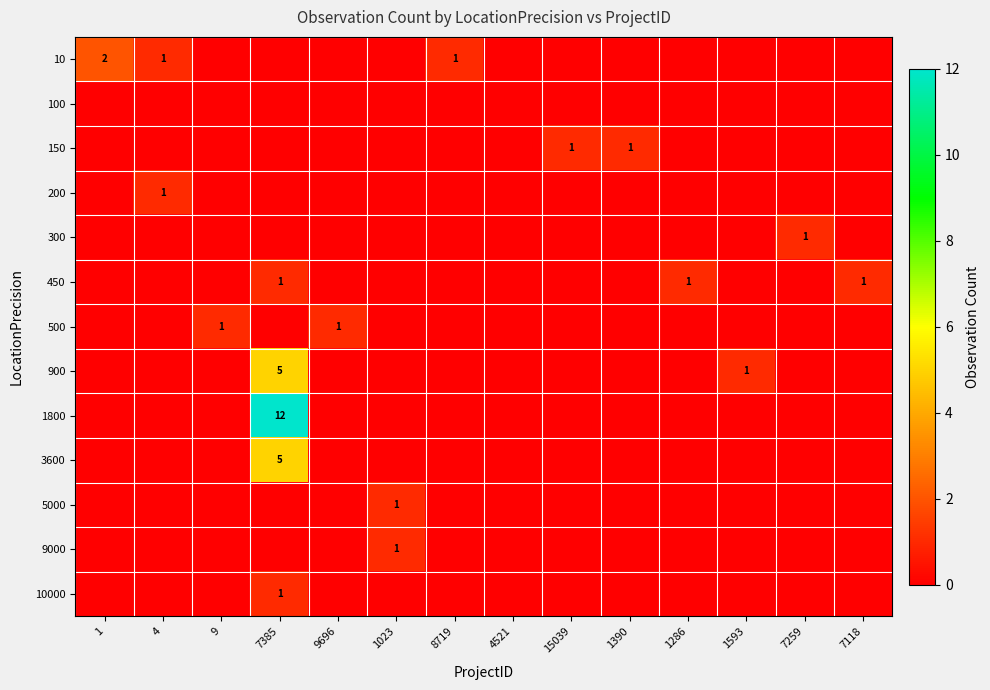

The 450 series shows 1 at 7118. True or false?

True